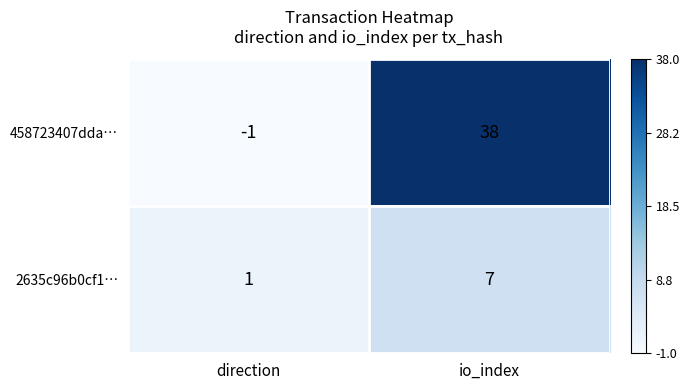

Which series changed the most between direction and io_index?

458723407dda…